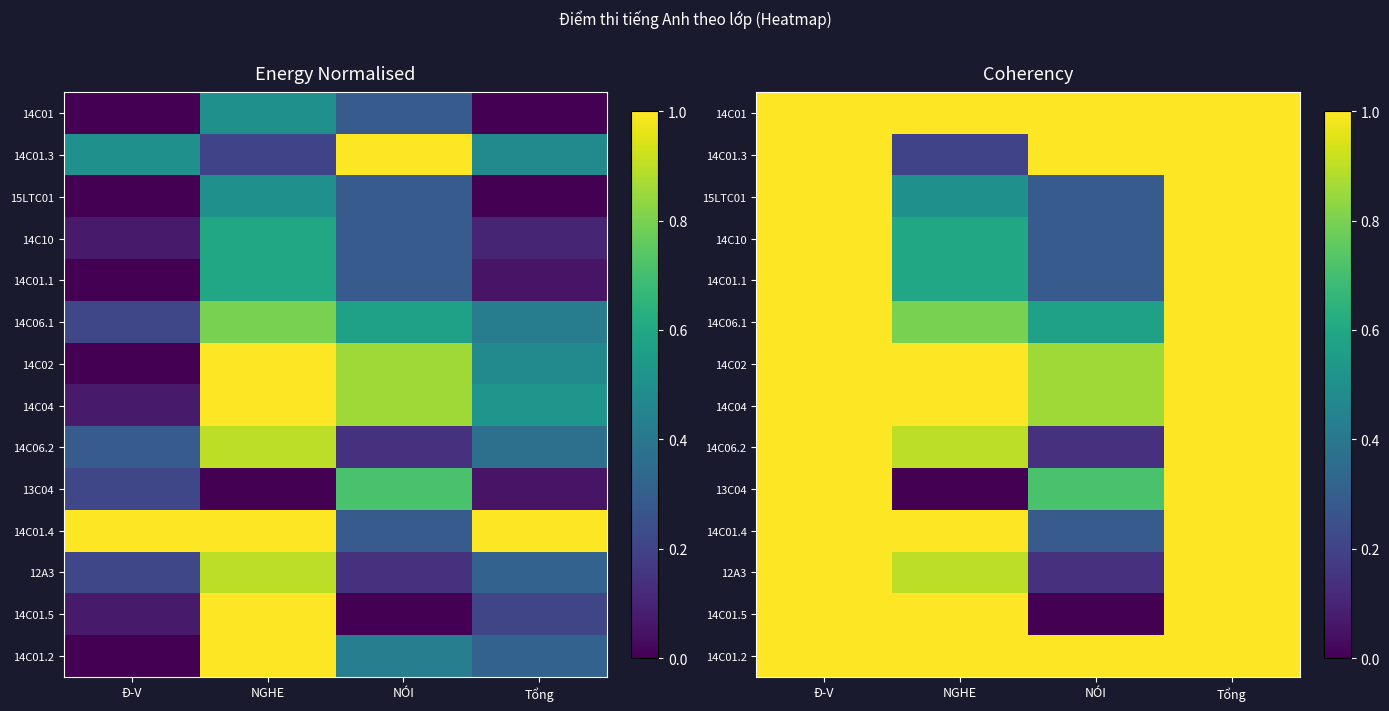

True or false: 14C06.1 has a value of 0.2 at NGHE.

False